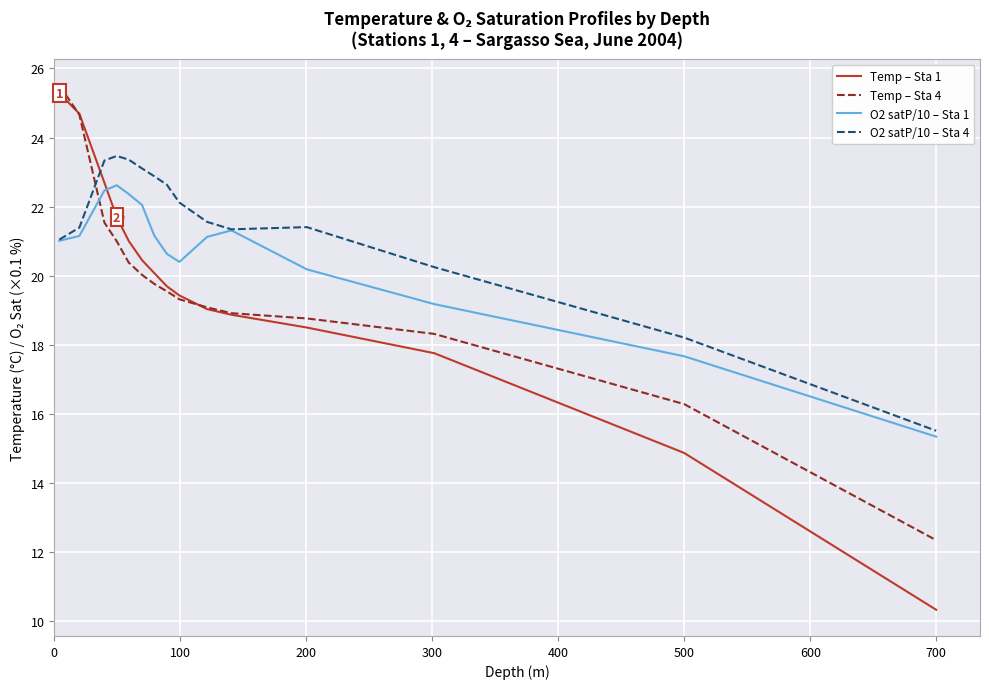

What is the sum of all O2 satP/10 – Sta 1 values?

308.6